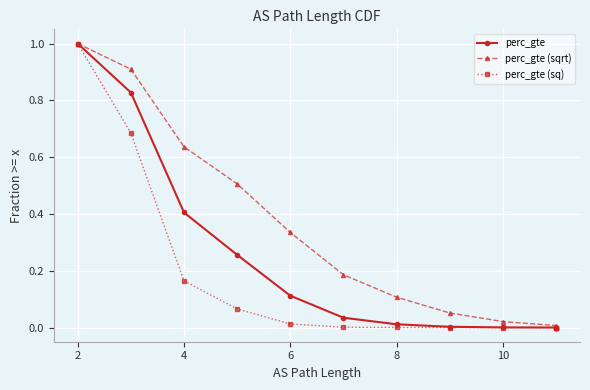

What are all the series names shown in the legend?

perc_gte, perc_gte (sqrt), perc_gte (sq)